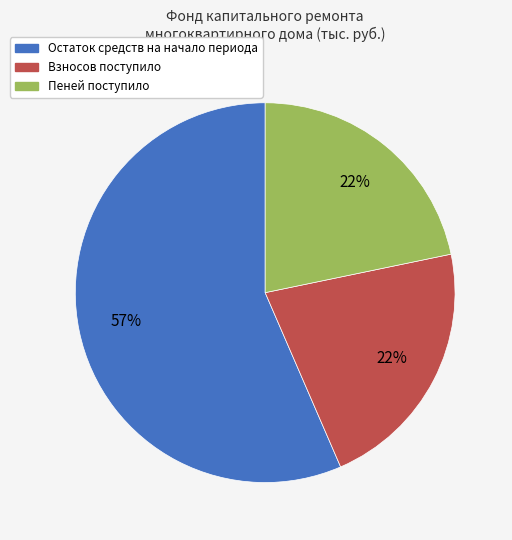

To the nearest percent, what is the average slice percentage?

33%